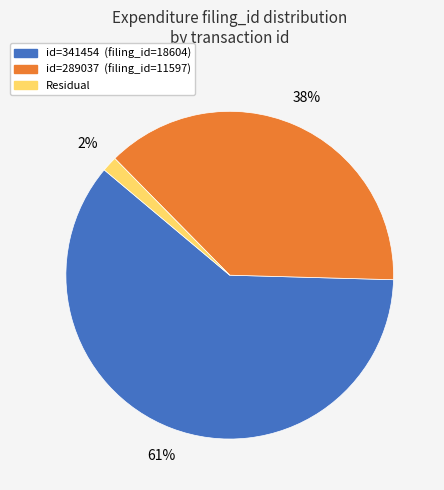

To the nearest percent, what is the average slice percentage?

33%